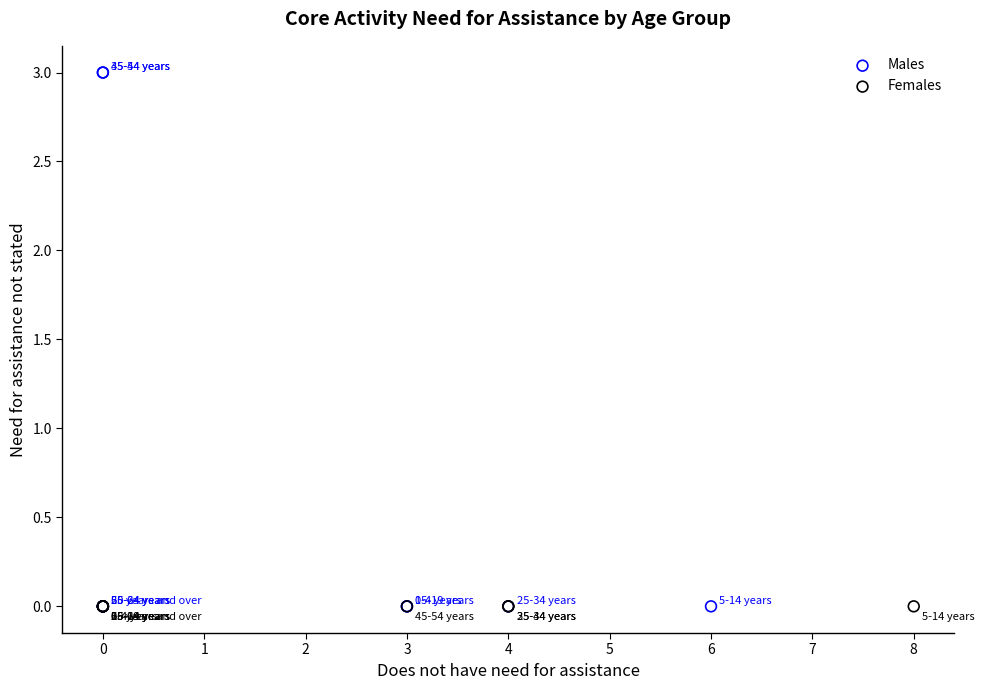

Which series contains the highest Y value?

Males